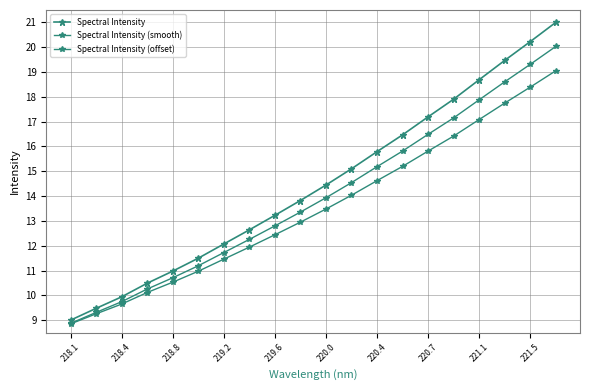

Is this an area chart (filled region under the line)?

No